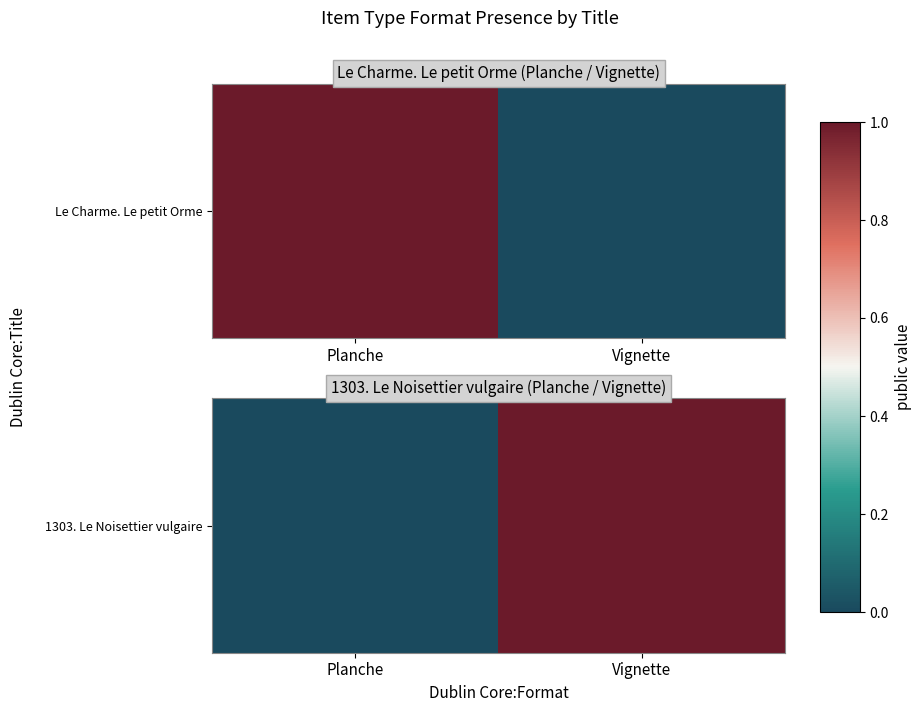

Reading left to right, what are all the values shown in this chart?

Planche=0	Vignette=1